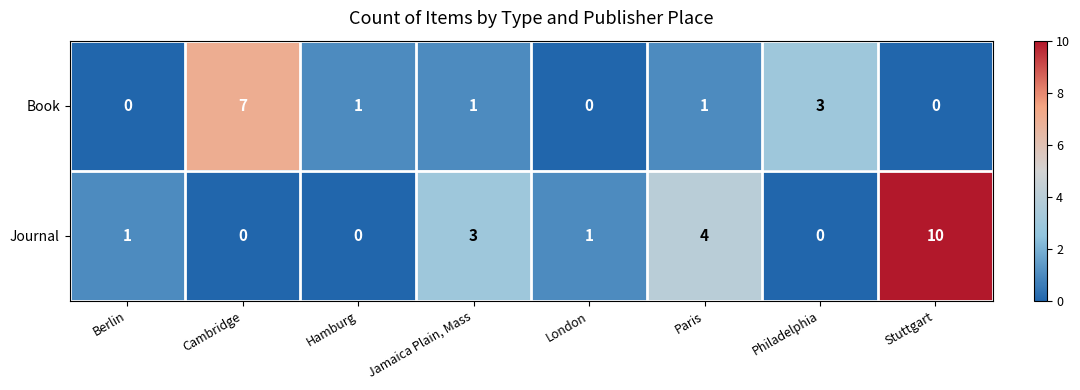

What is the difference between the highest and lowest values at Jamaica Plain, Mass?

2